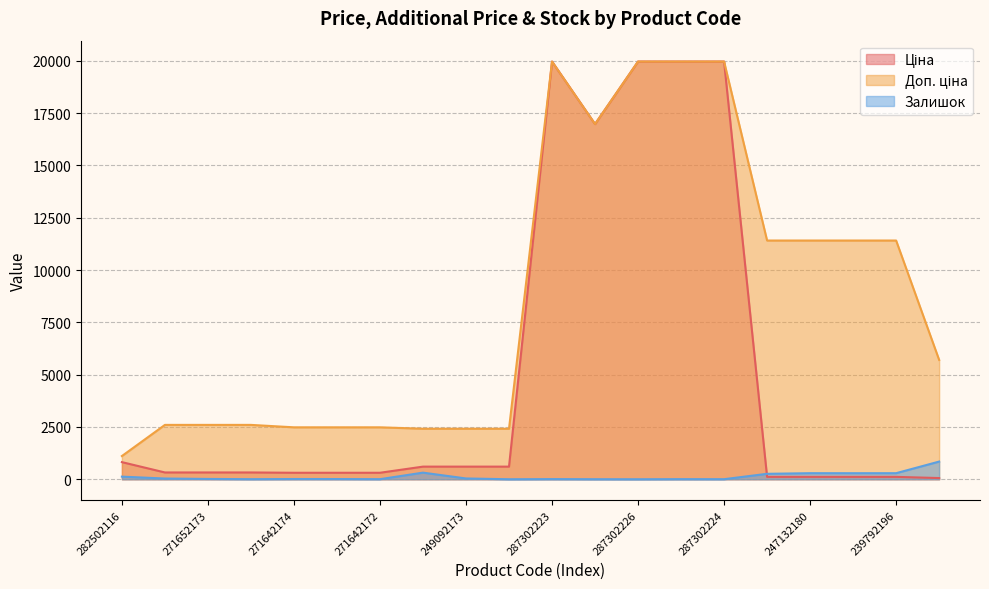

After their last crossing, which series has the higher values: Ціна or Залишок?

Залишок